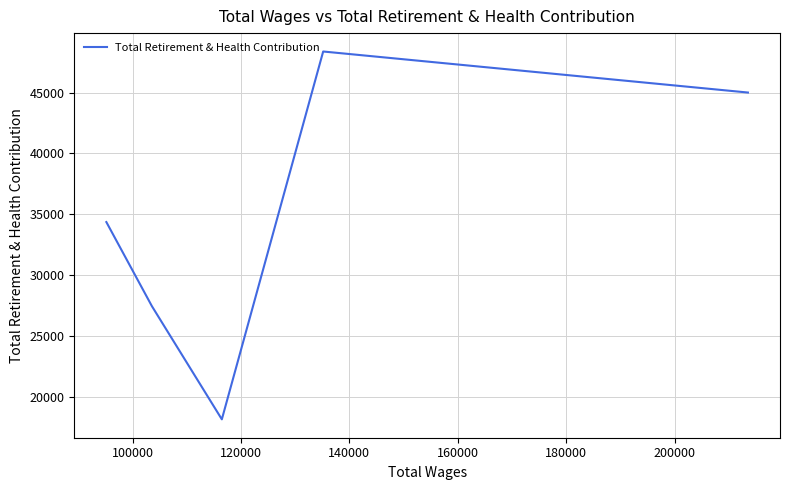

Reading left to right, what are all the values shown in this chart?

34358	27436	18132	48387	45012